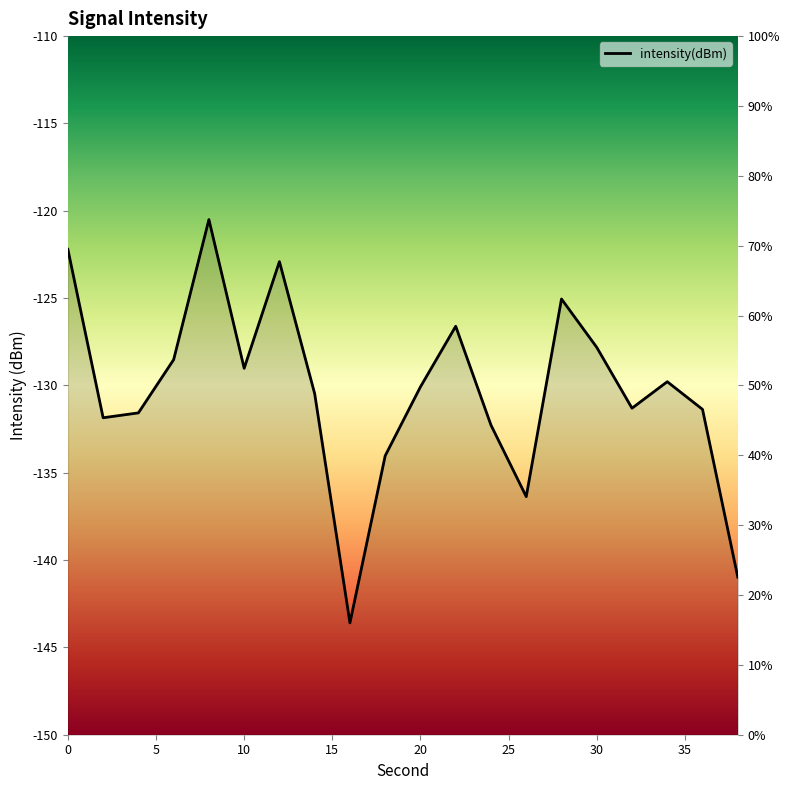

What is the approximate value at 26?

-136.4